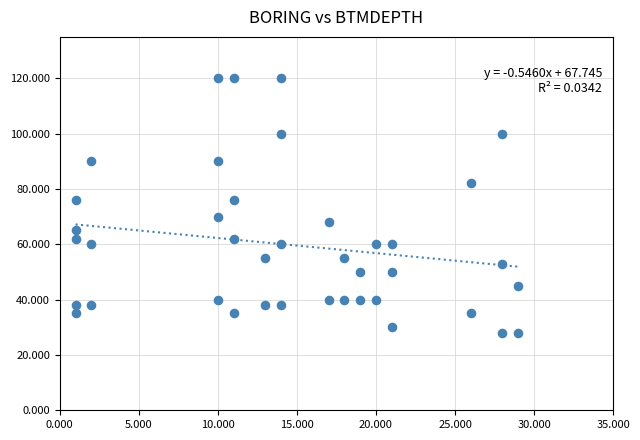

What is the range of X values (max minus min)?

28